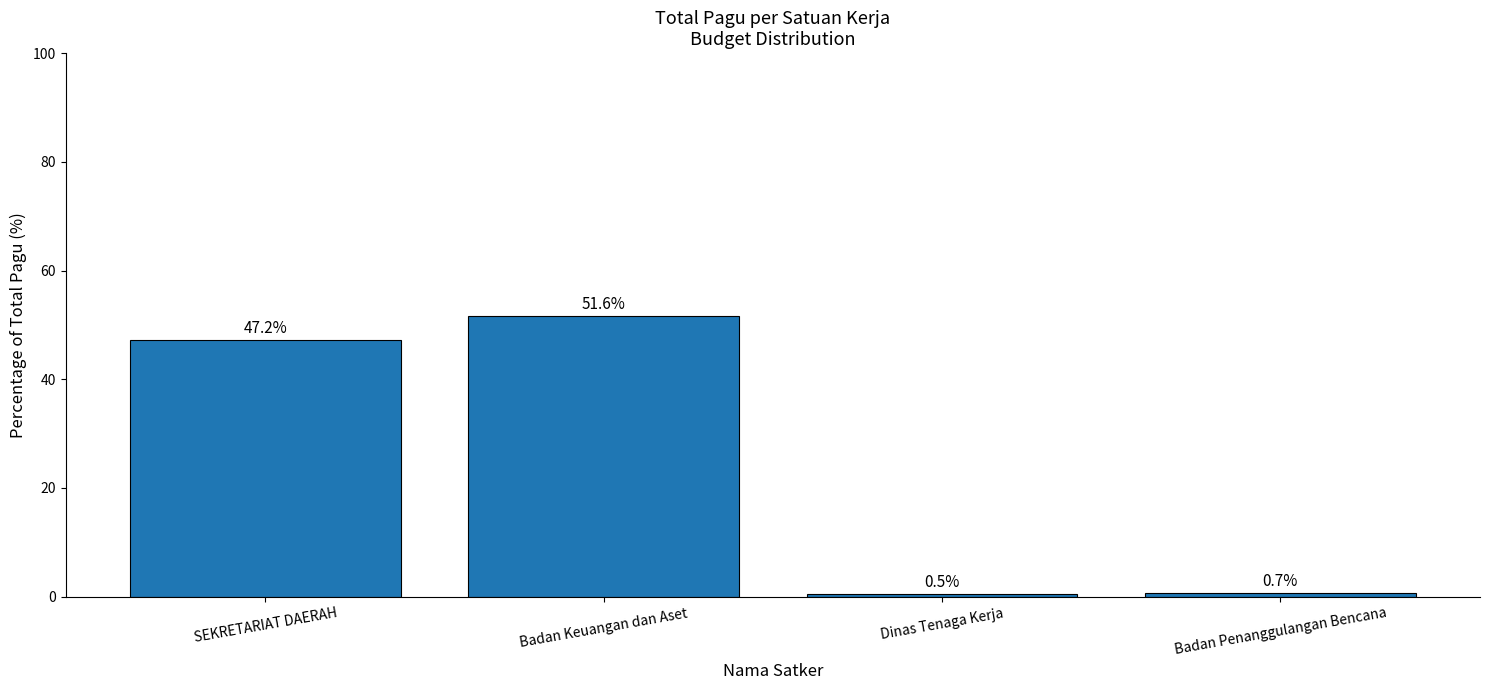

Between Badan Keuangan dan Aset and Badan Penanggulangan Bencana, which is larger?

Badan Keuangan dan Aset